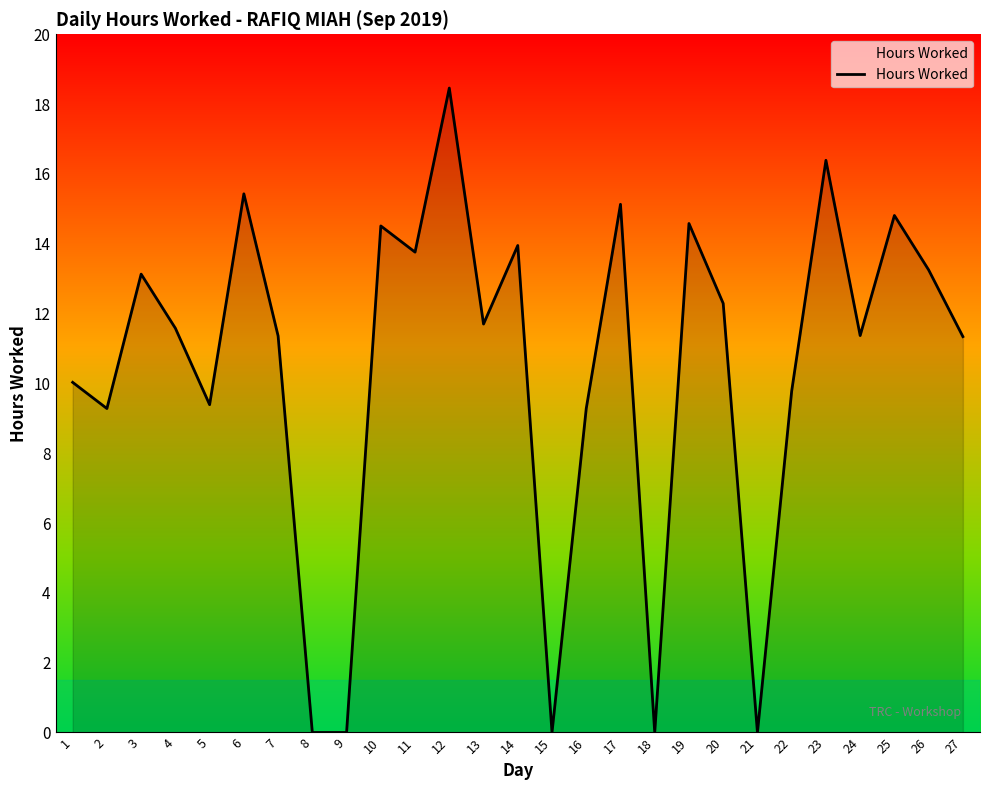

Between 15 and 12, which is larger?

12